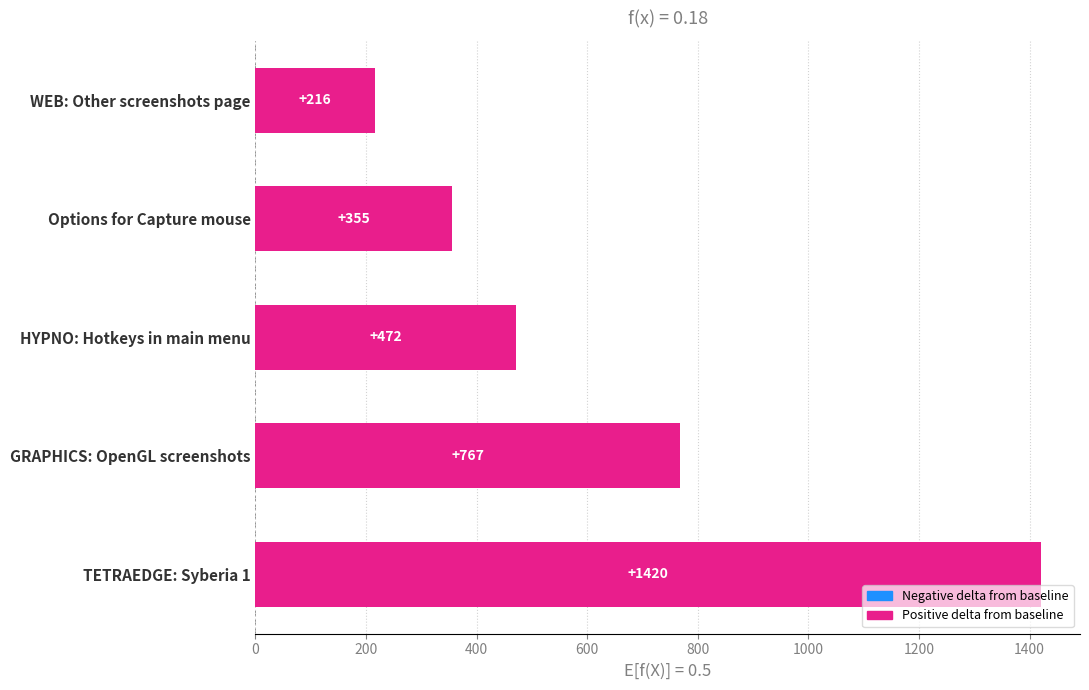

Are the bars horizontal?

Yes